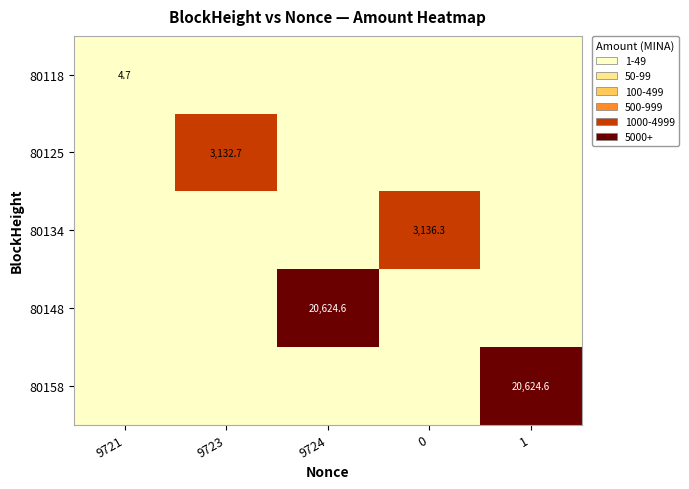

At how many categories does at least one series exceed 17820?

2